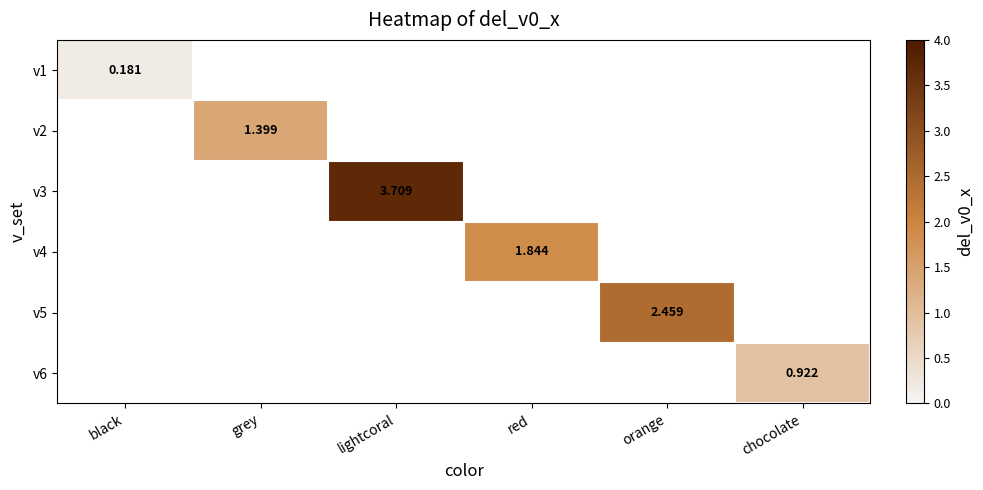

Is it true that v3 equals 1.4 at lightcoral?

False